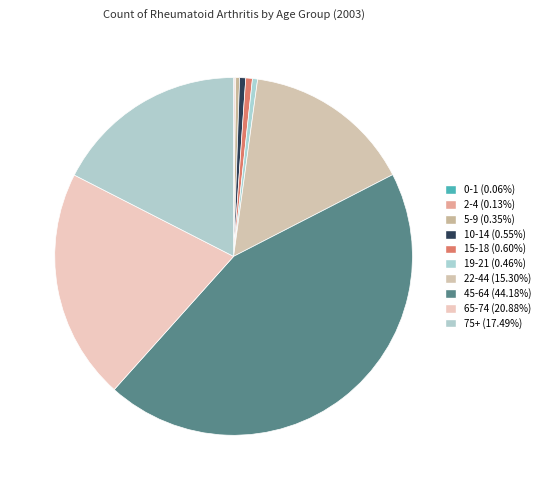

What is the change in value from 10-14 to 22-44?

+3650